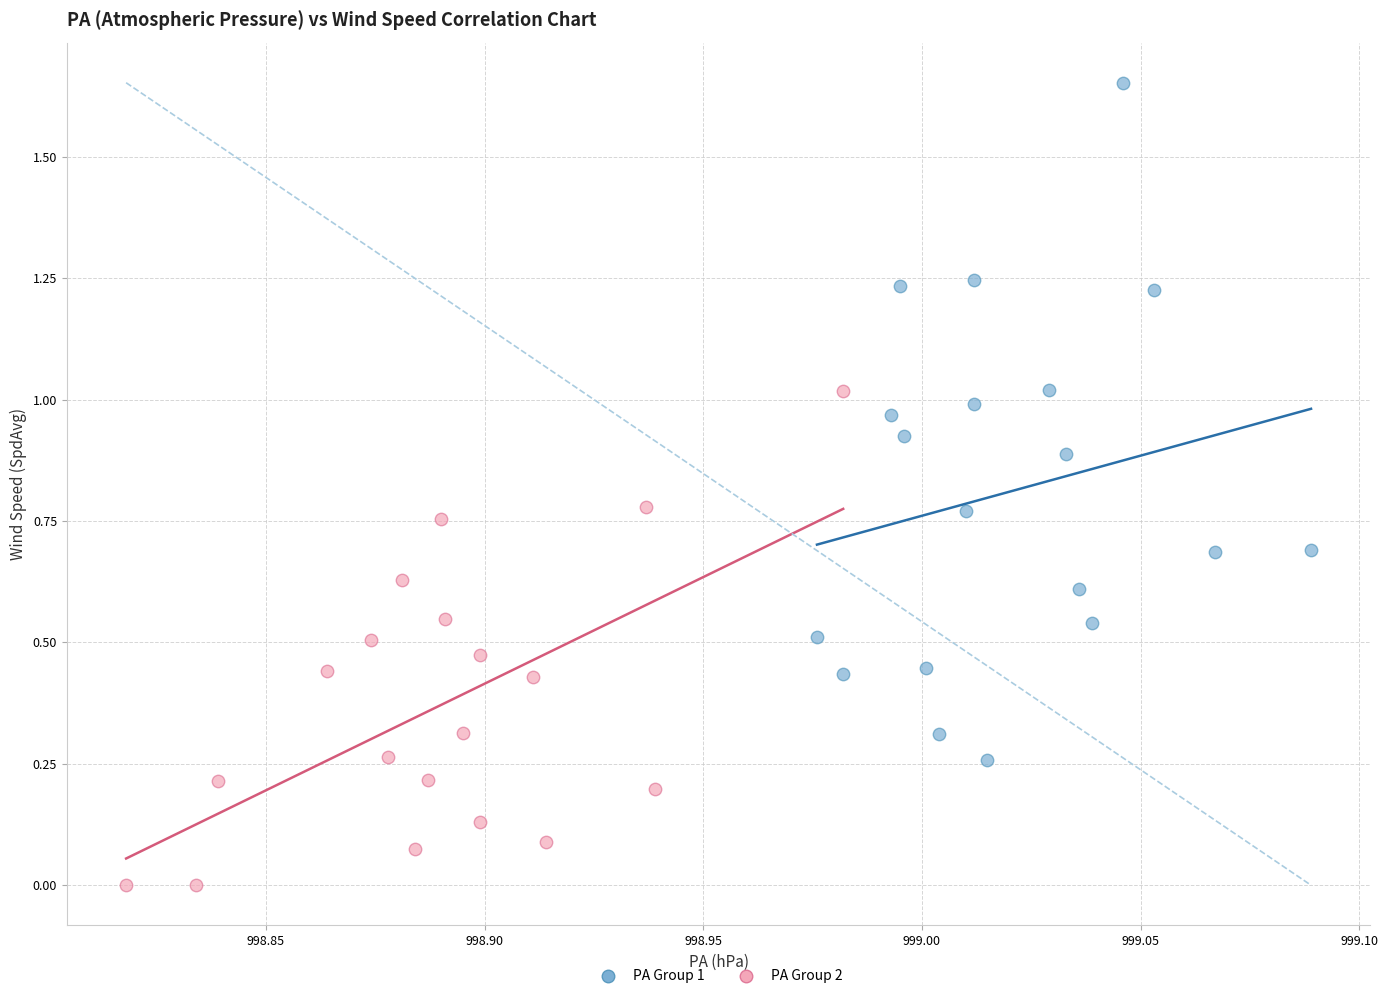

Which series contains the lowest Y value?

PA Group 2